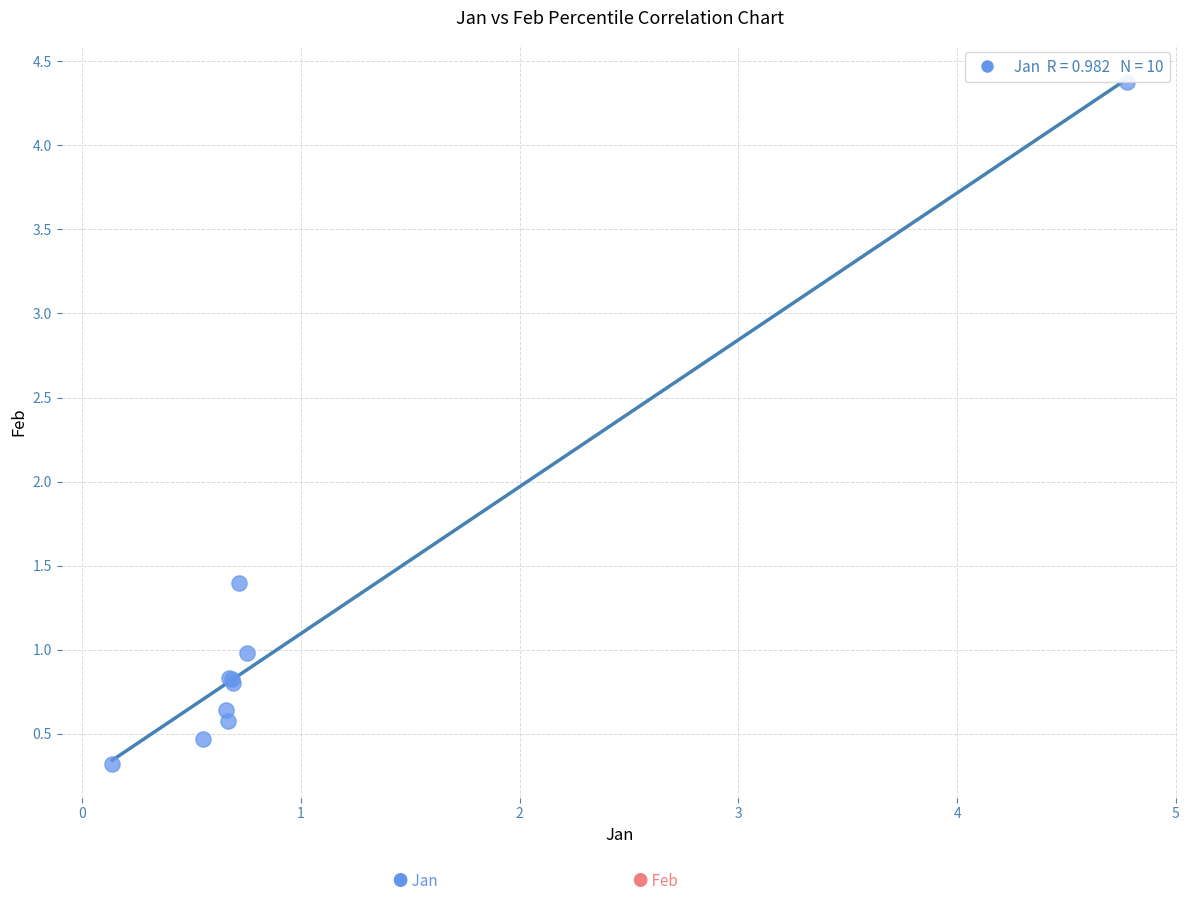

What Y value in the scatter plot is closest to 2?

1.4